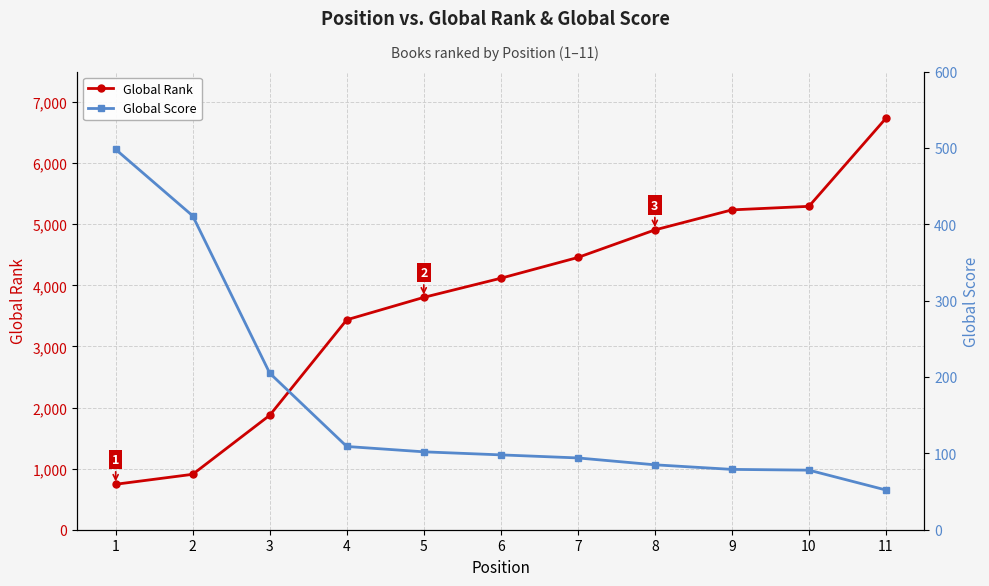

How many values in the Global Rank series exceed 4116?

5